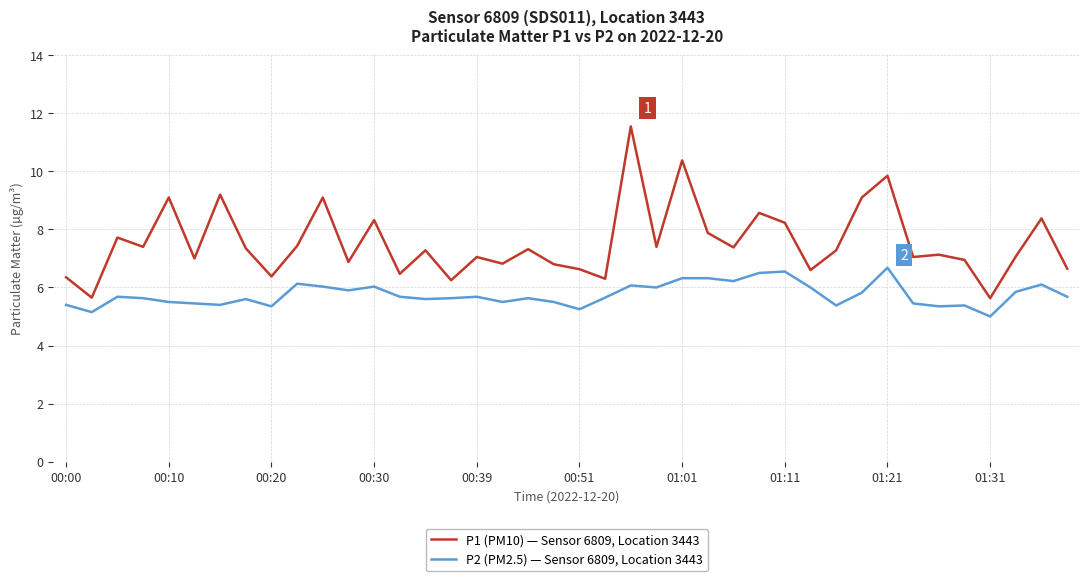

True or false: P1 (PM10) — Sensor 6809, Location 3443 and P2 (PM2.5) — Sensor 6809, Location 3443 intersect in this chart.

False